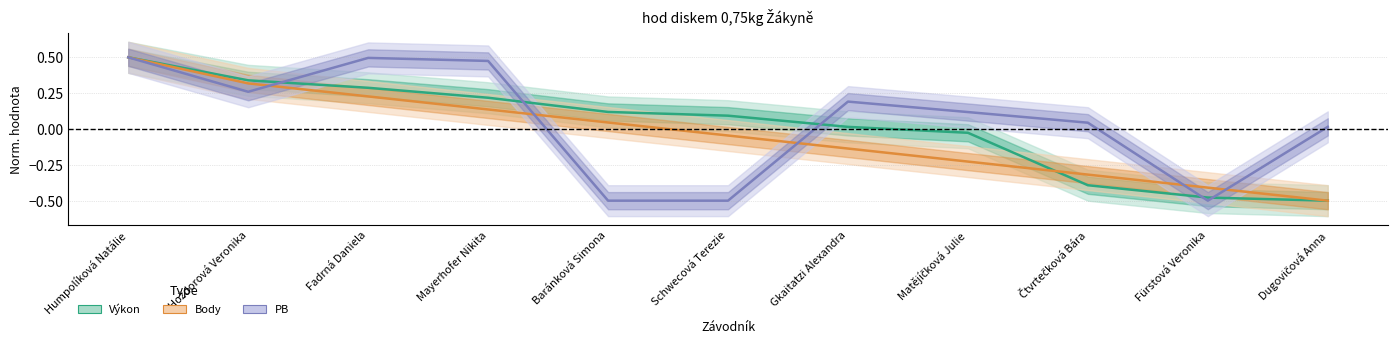

Rank the series by their average value, from highest to lowest.

PB, Výkon, Body